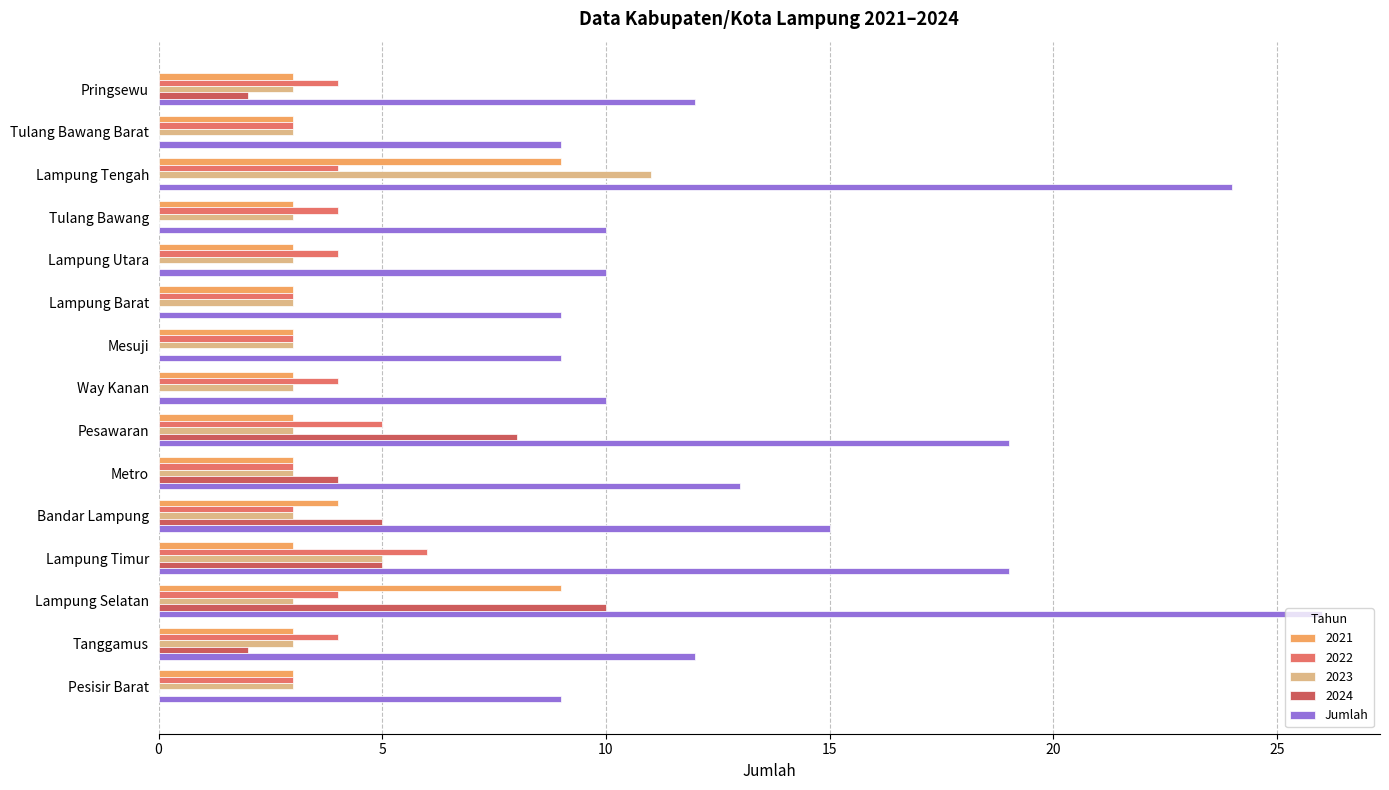

Count the number of categories in the chart.

15